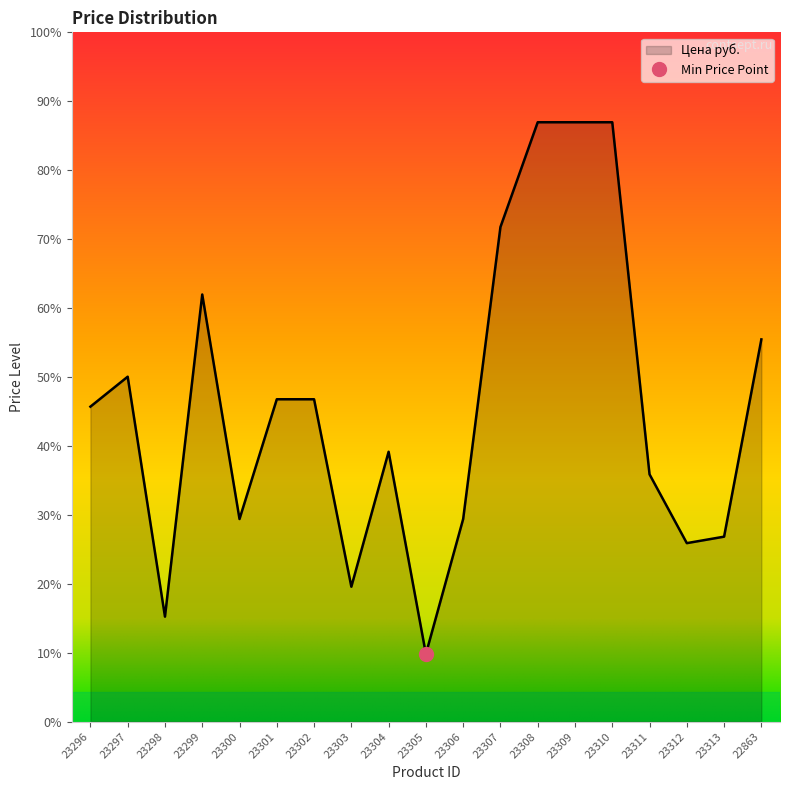

Read the value at 23306.

907